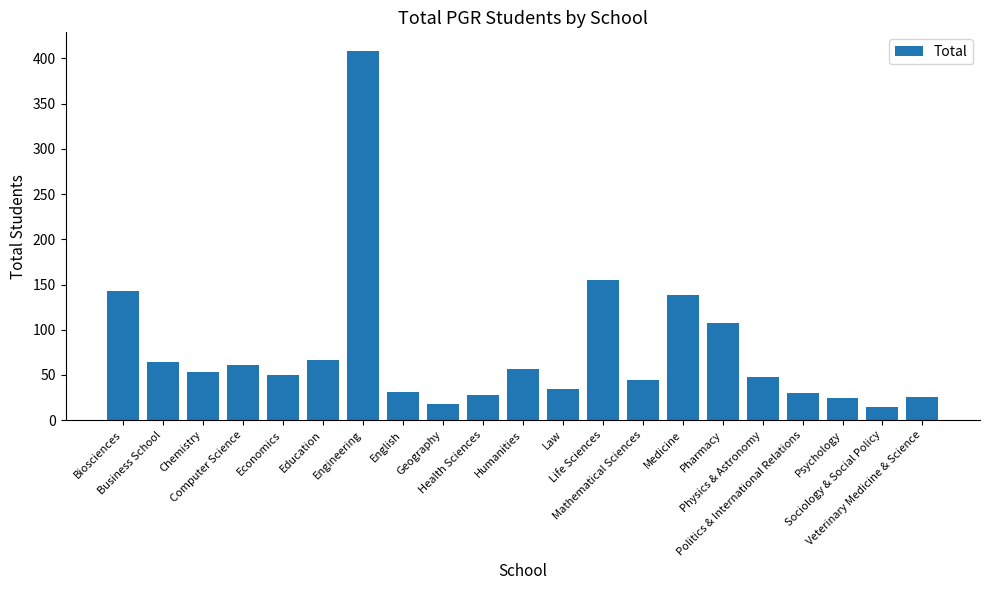

Are the bars horizontal?

No